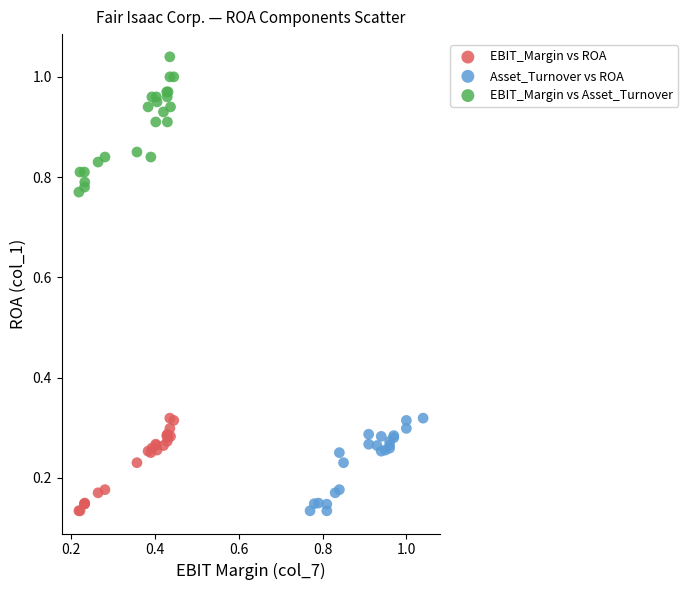

Which series has the largest Y range (max minus min)?

EBIT_Margin vs Asset_Turnover